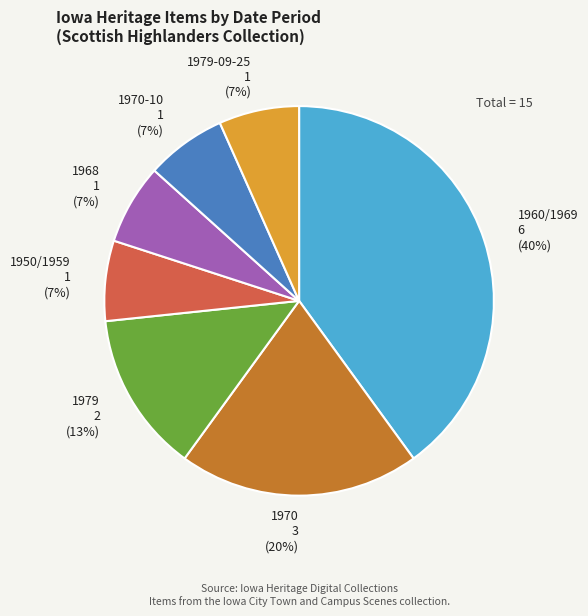

Which category has the biggest portion of the pie?

1960/1969